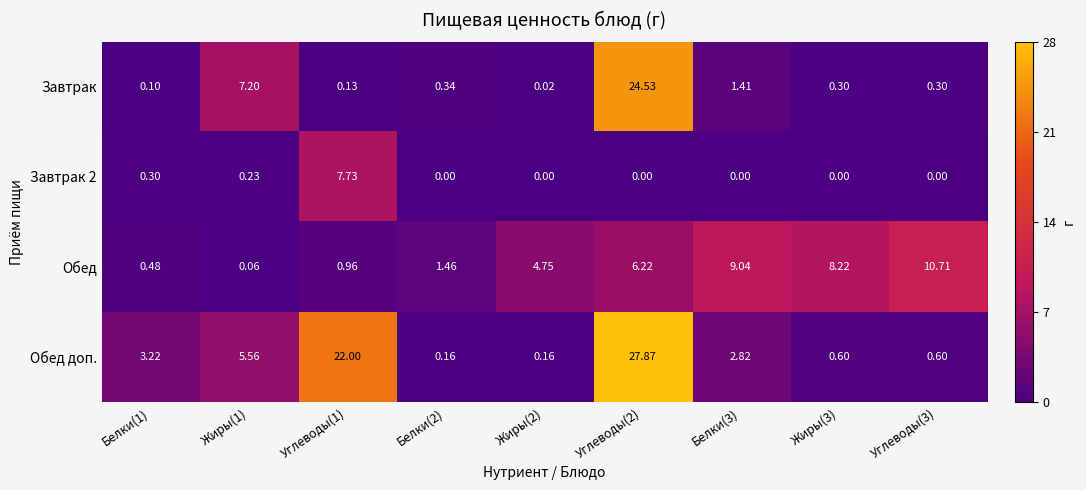

Which series changed the most between Белки(3) and Жиры(3)?

Обед доп.